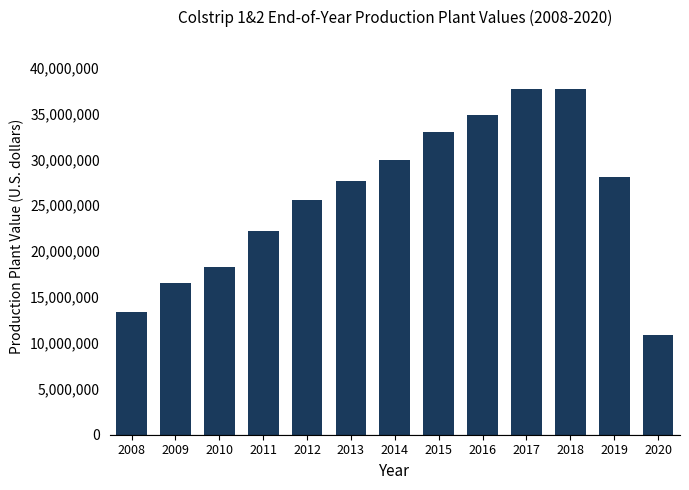

What is the ratio of the value at 2019 to the value at 2014?

0.9